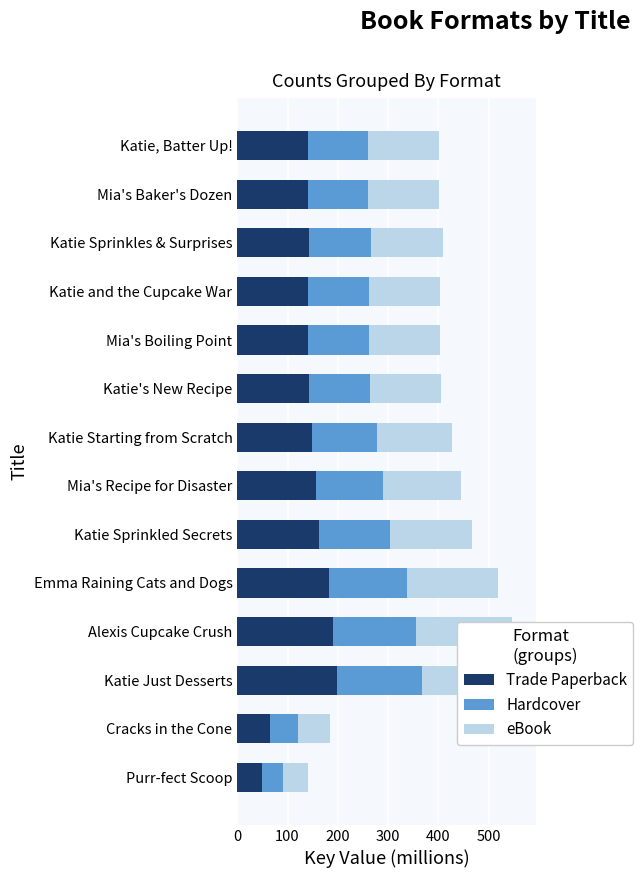

Rank the series by their maximum value, from lowest to highest.

Hardcover, Trade Paperback, eBook